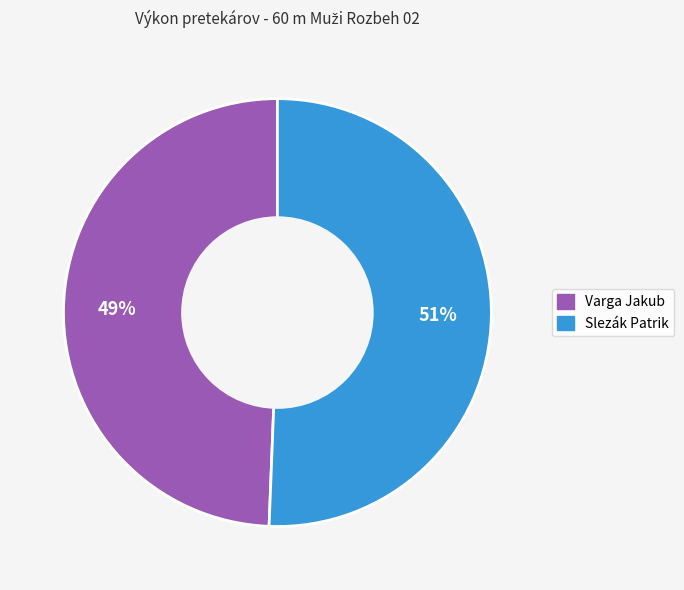

Rank the categories by value from lowest to highest.

Varga Jakub, Slezák Patrik